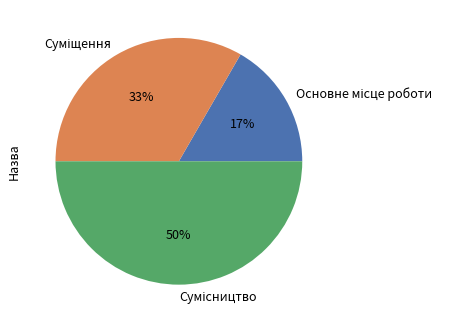

Count the number of slices in the pie.

3